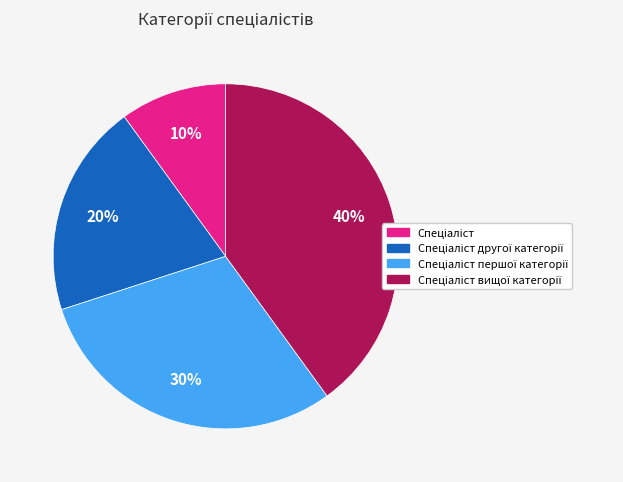

To the nearest percent, what is the average slice percentage?

25%